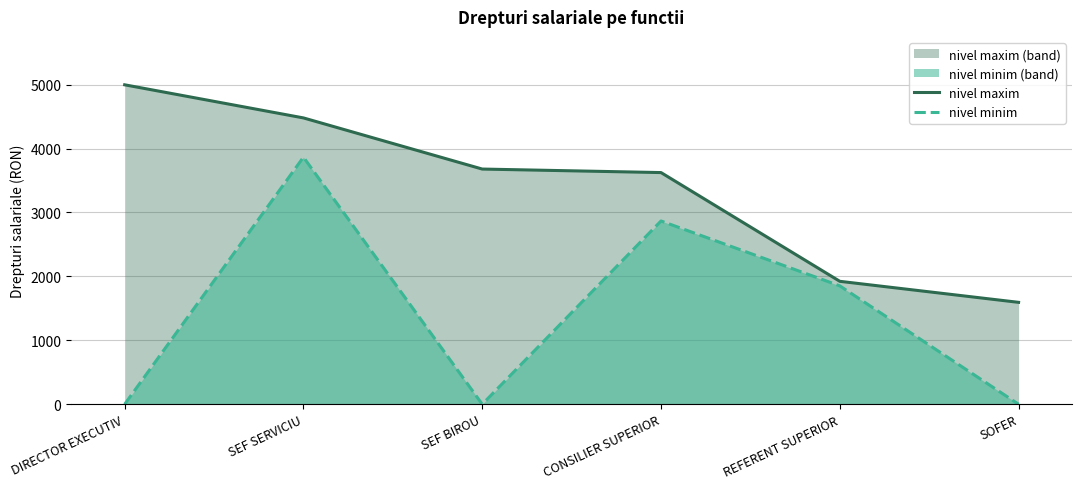

At which category does the chart reach its peak across all series?

DIRECTOR EXECUTIV